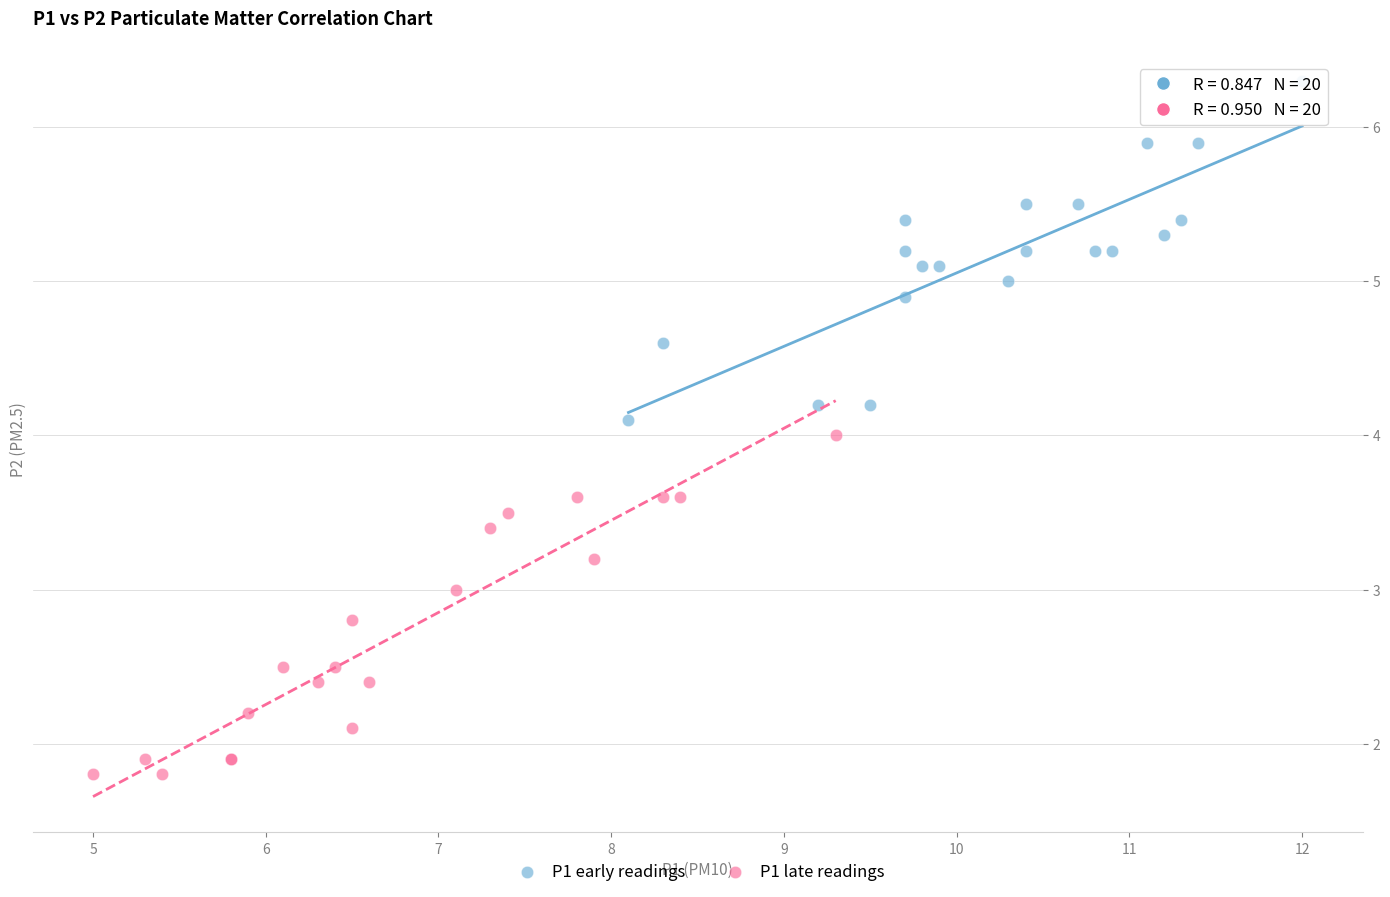

Which series reaches the minimum Y coordinate?

P1 late readings